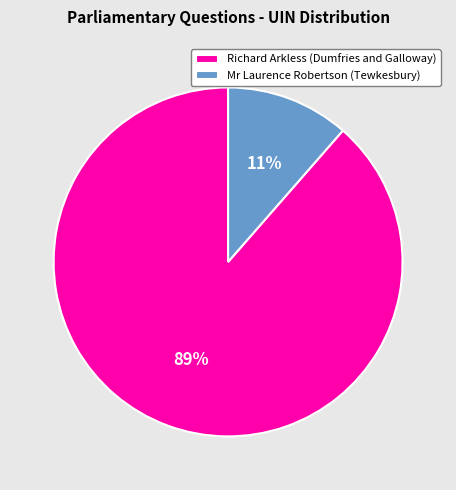

To the nearest percent, what is the combined percentage of Mr Laurence Robertson (Tewkesbury) and Richard Arkless (Dumfries and Galloway)?

100%